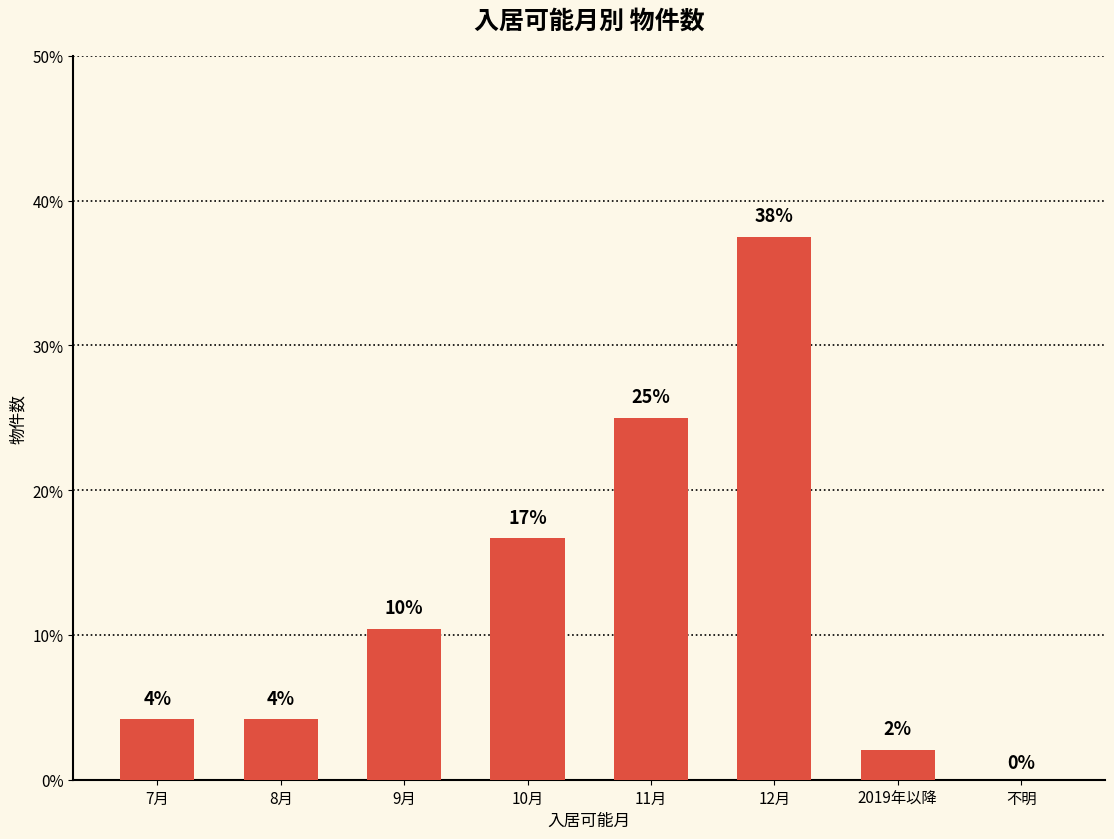

Are the bars horizontal?

No